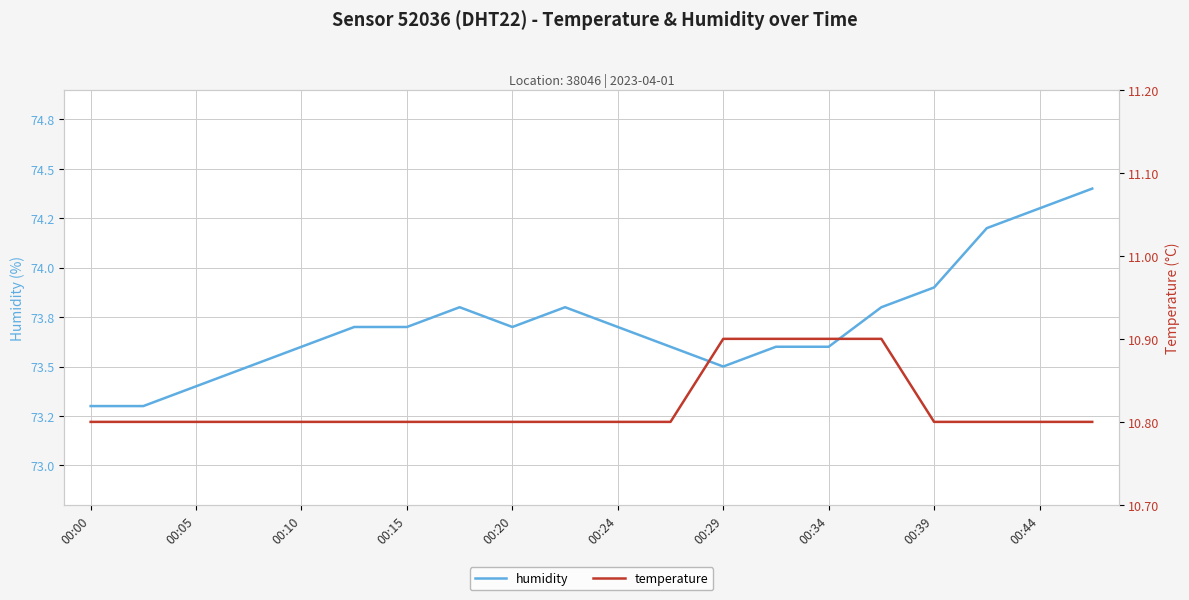

How many interior local valleys does the humidity series have?

2